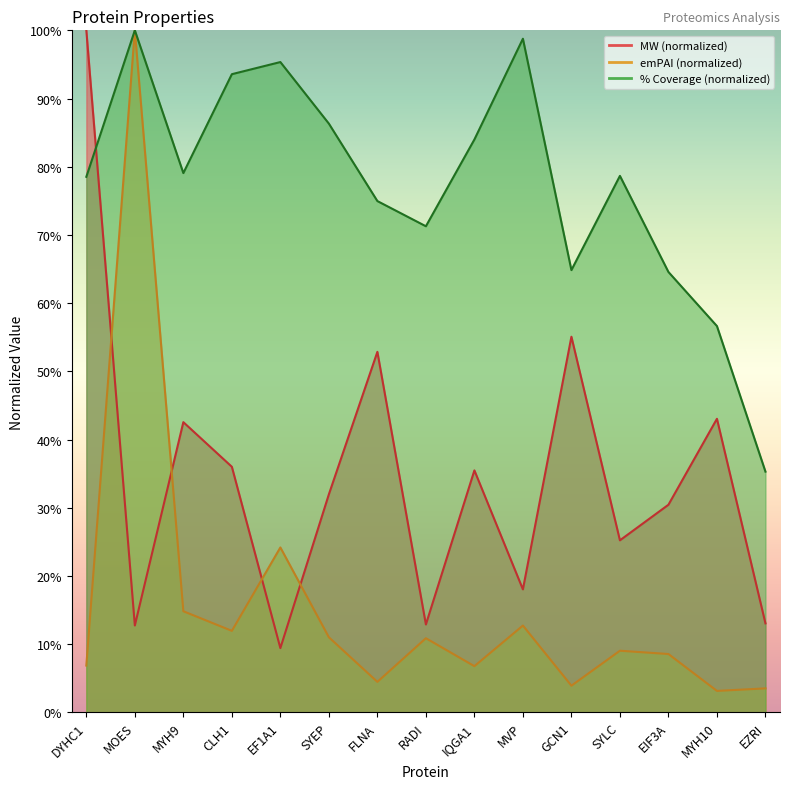

Does the chart have visible grid lines?

No